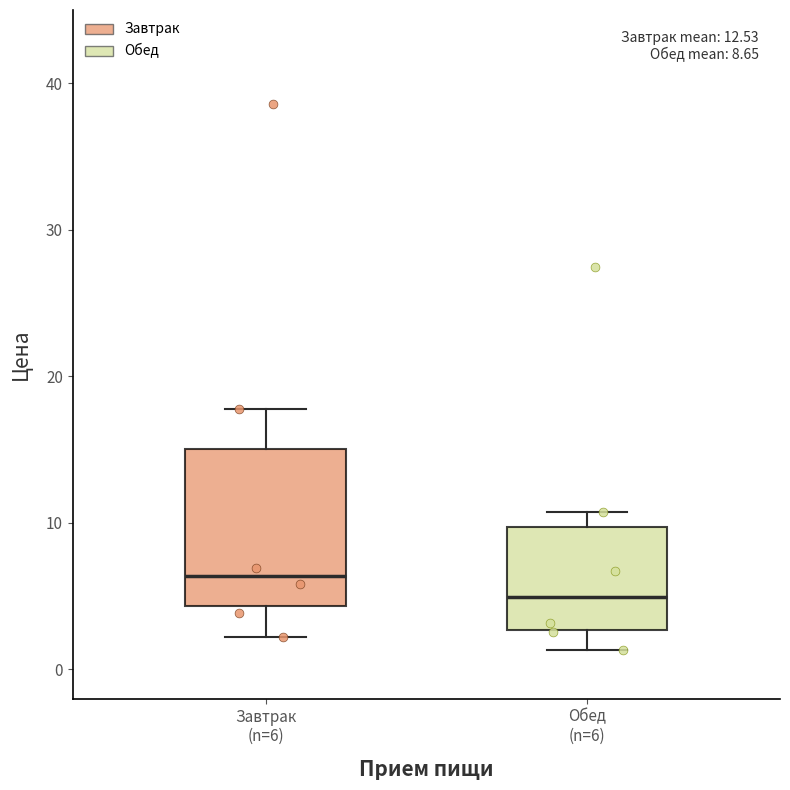

Comparing the boxes themselves (not the whiskers), which one is the tallest?

Завтрак (n=6)